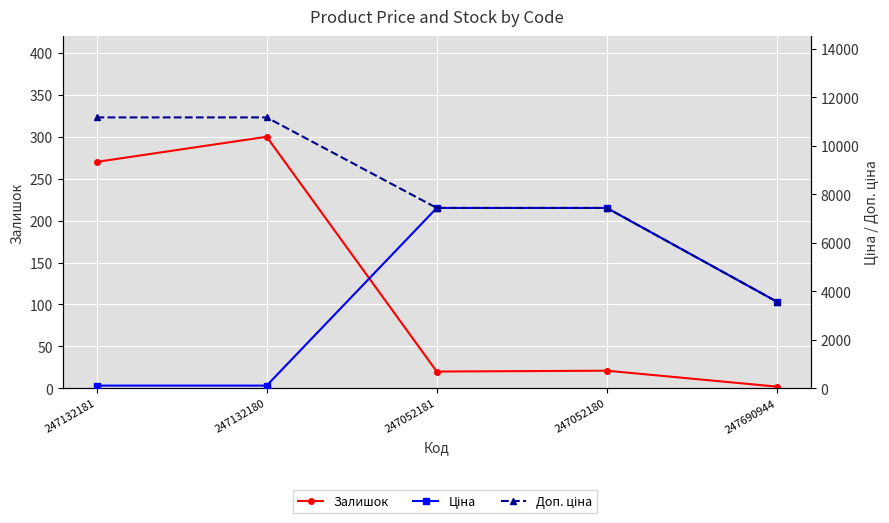

The Ціна series shows 7436.2 at 247052180. True or false?

True